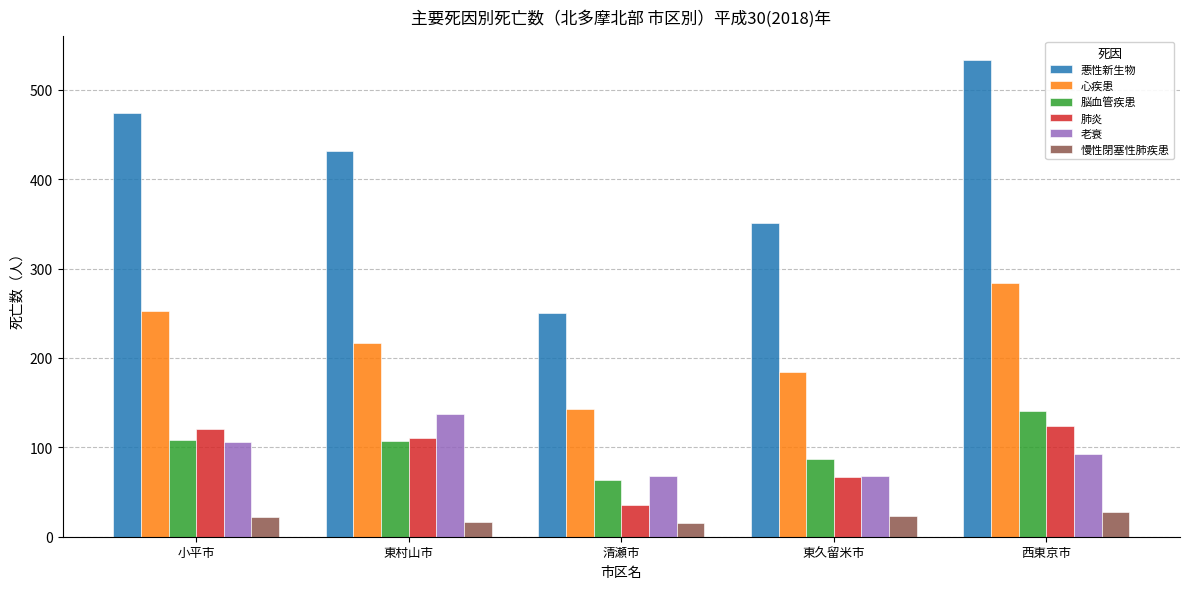

What is the difference between the second highest and second lowest values in the 肺炎 series?

54